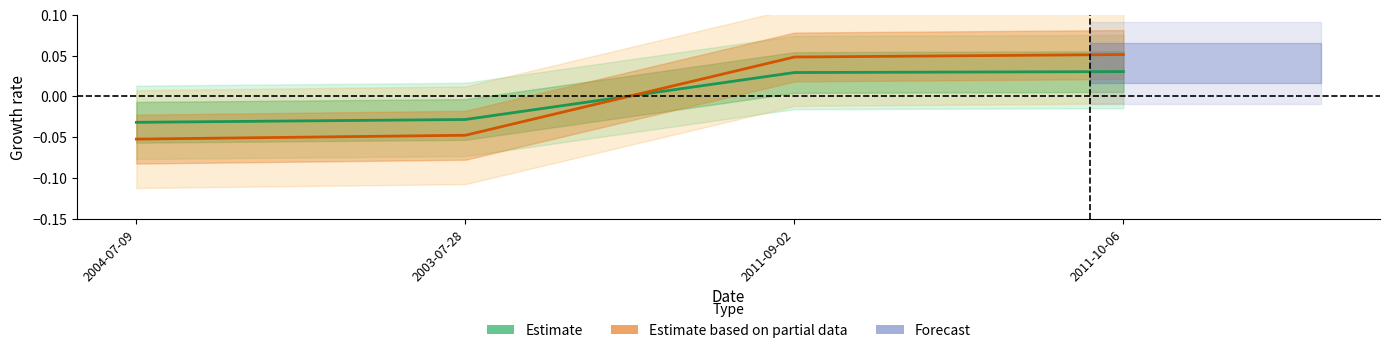

True or false: Estimate has a value of 0.0 at 2011-09-02.

True